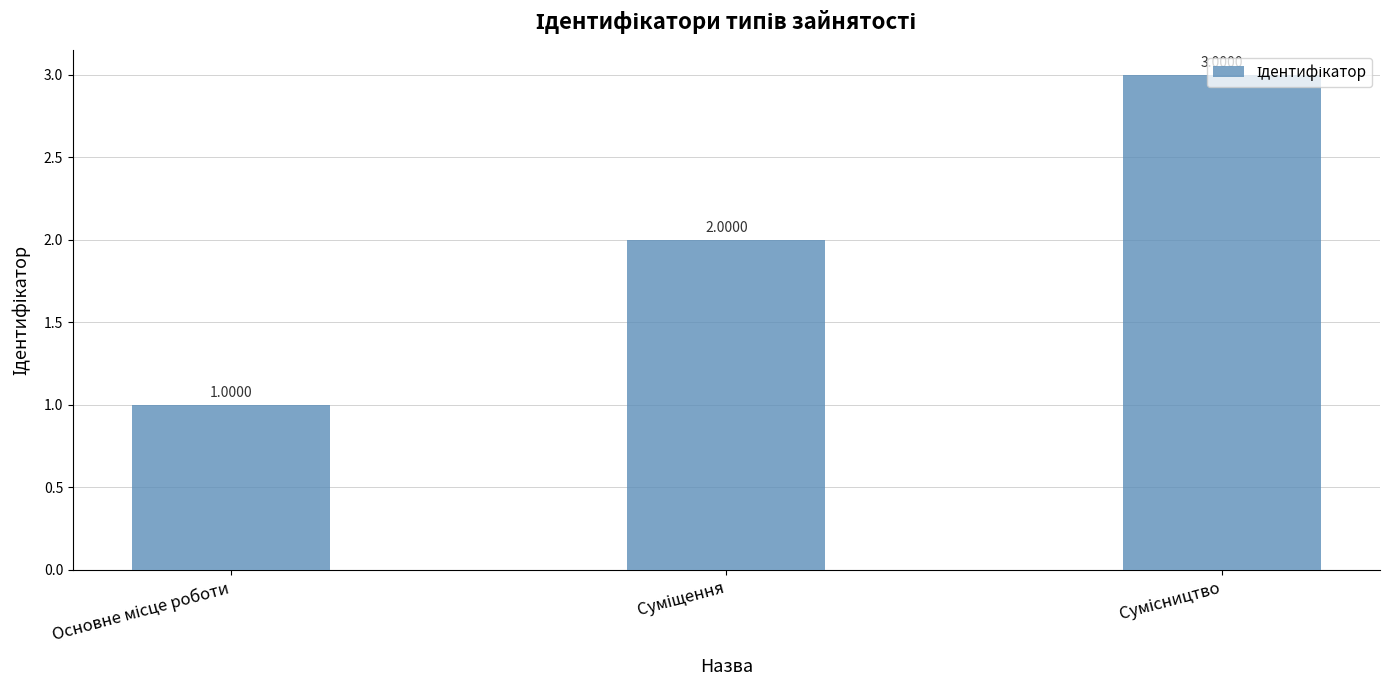

Reading left to right, transcribe all the data shown in this chart.

1	2	3